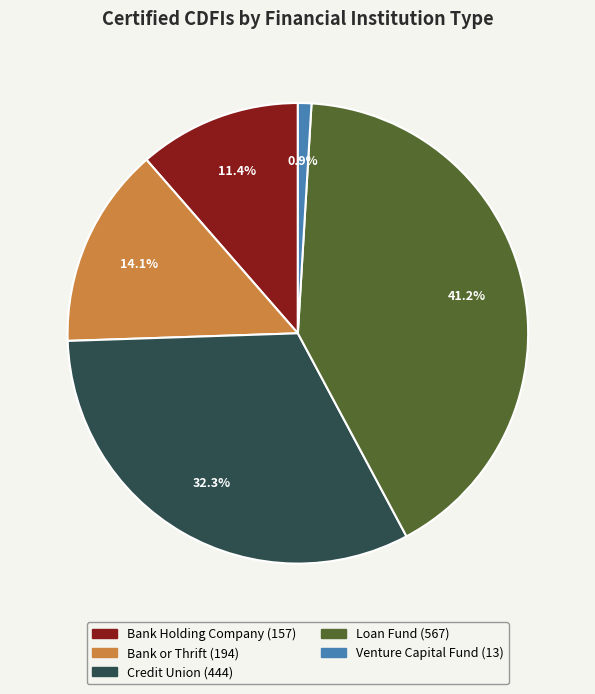

What is the smallest slice in the pie chart?

Venture Capital Fund